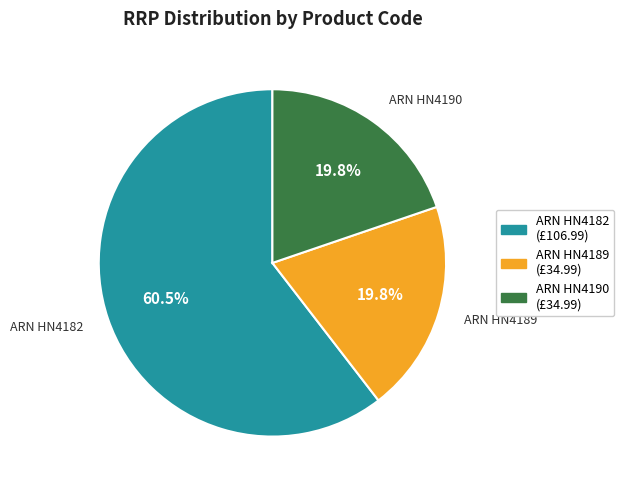

Is the sum of ARN HN4189 and ARN HN4182 greater than half?

Yes